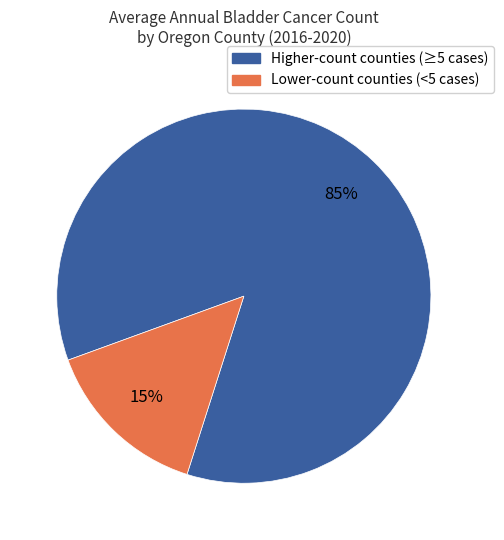

Is there a majority slice in this chart?

Yes